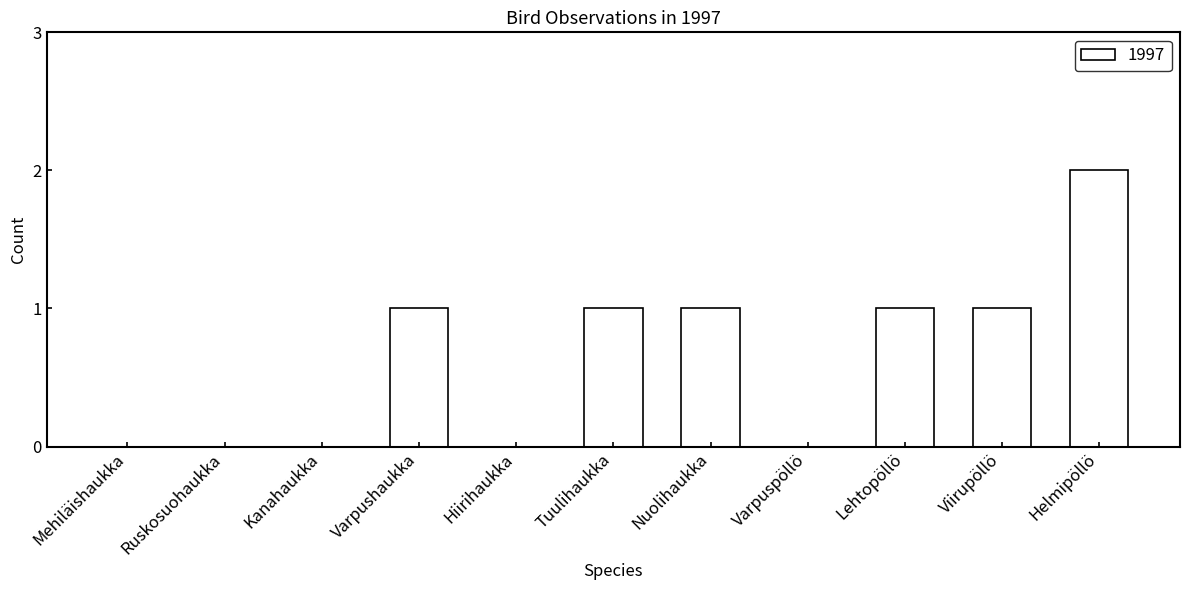

What is the sum of all values?

7